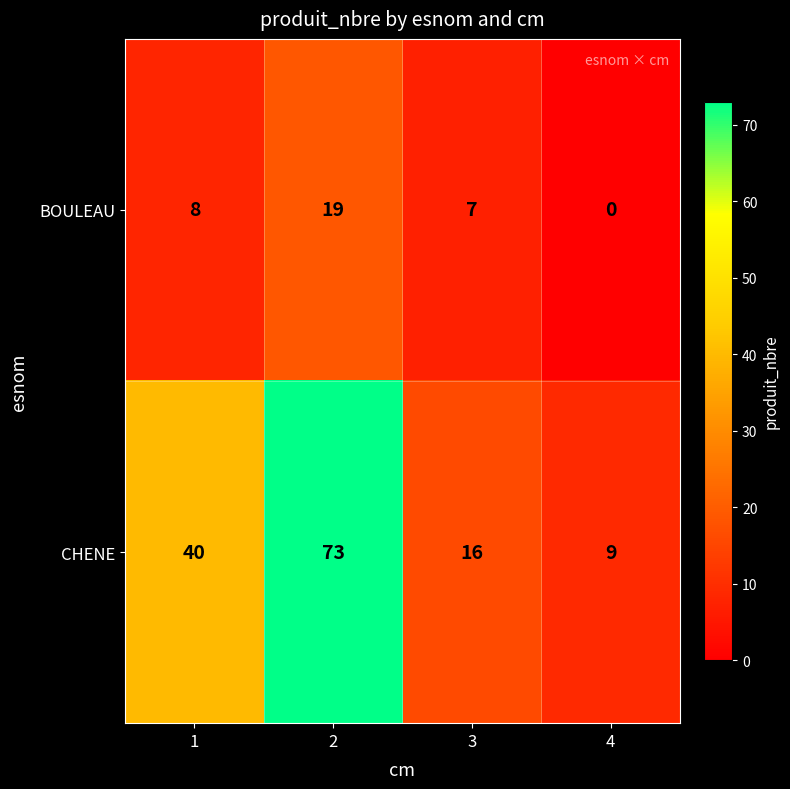

Which series has the largest range (max minus min)?

CHENE